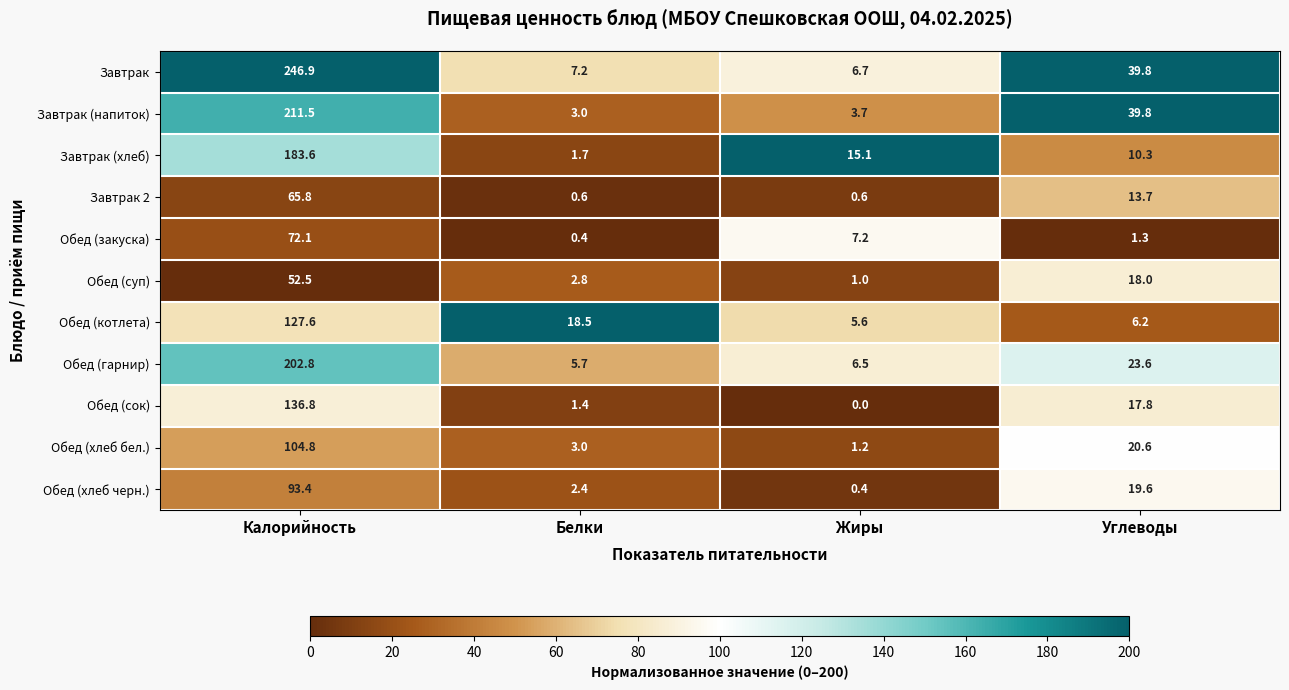

True or false: Обед (сок) has a value of 182.8 at Калорийность.

False